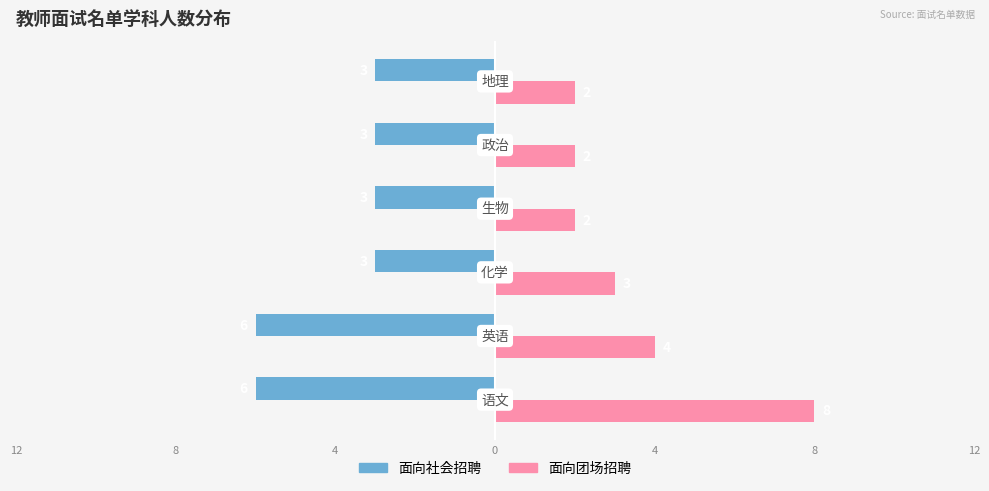

What are all the series names shown in the legend?

面向社会招聘, 面向团场招聘